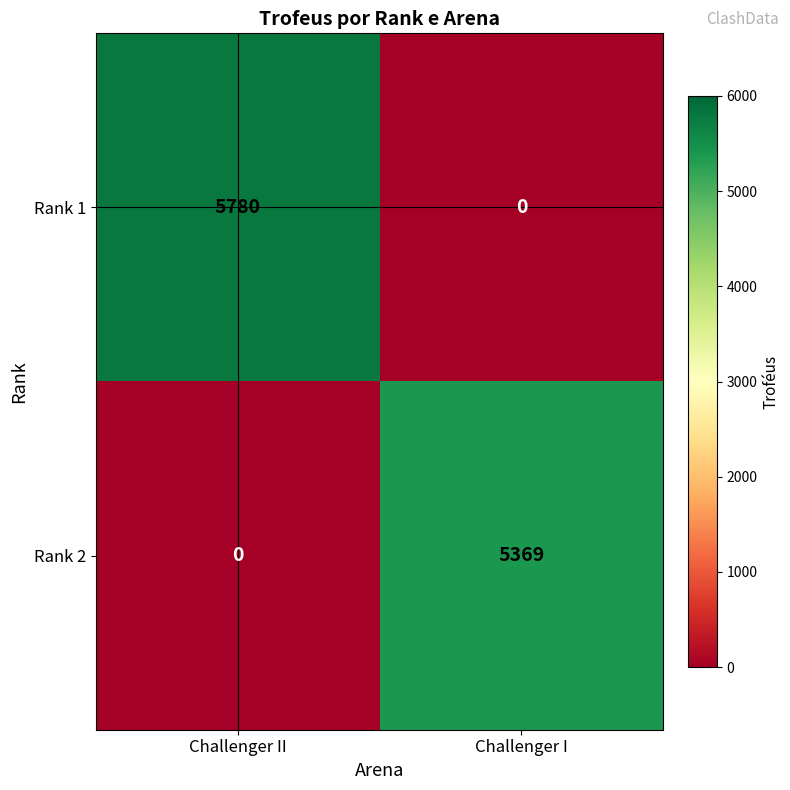

Which category has the highest value in the Rank 2 series?

Challenger I